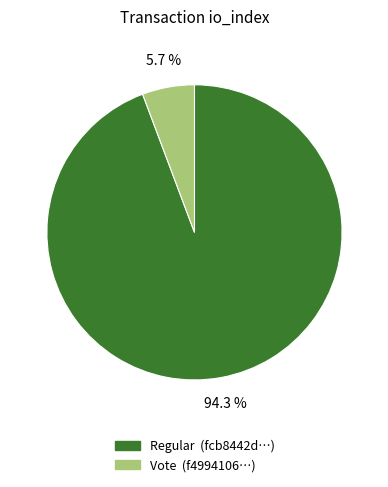

Is there any slice that represents more than half of the pie?

Yes